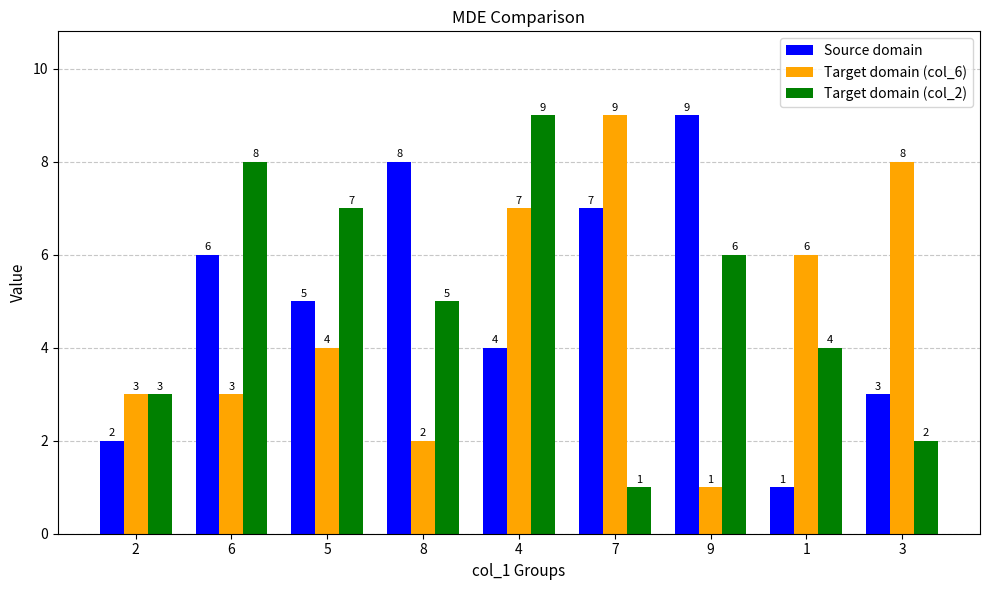

What is the lowest value of the Target domain (col_2) series?

1